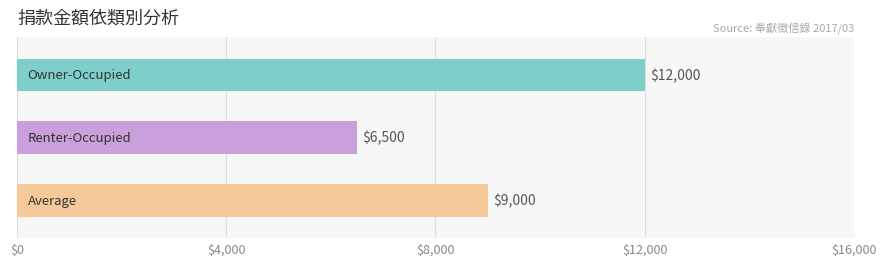

What is the difference between the second highest and minimum values in the Owner-Occupied series?

2500